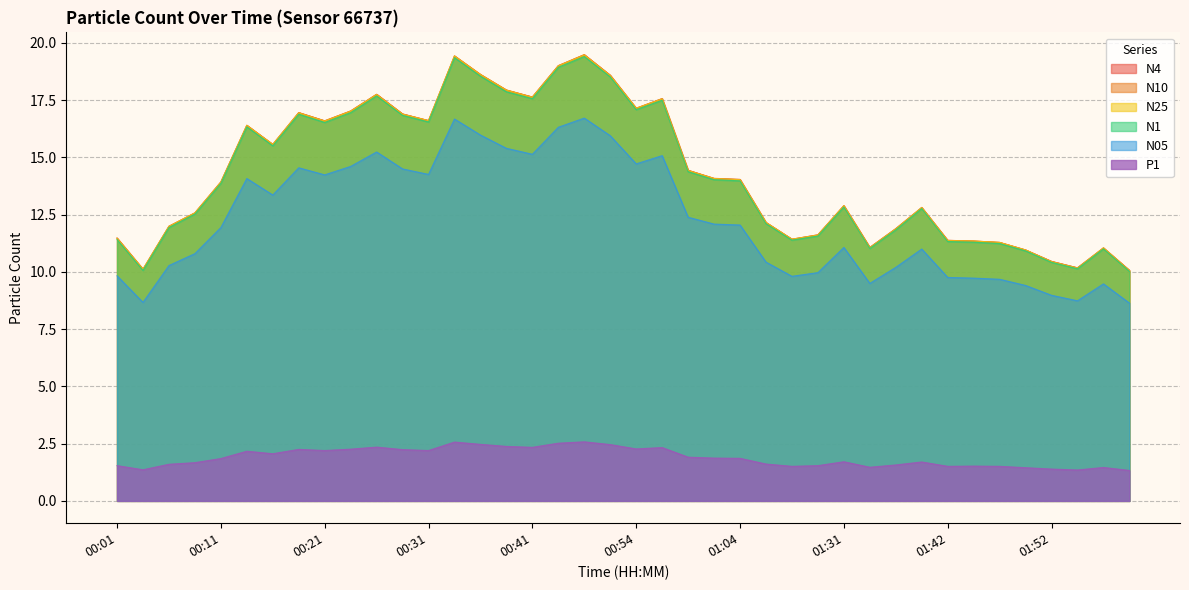

Reading right to left, what are all the values shown in this chart?

N4: 10.1	11.1	10.2	10.5	11.0	11.3	11.3	11.4	12.8	11.9	11.1	12.9	11.6	11.4	12.2	14.0	14.1	14.4	17.6	17.1	18.6	19.5	19.0	17.6	17.9	18.6	19.4	16.6	16.9	17.8	17.0	16.6	17.0	15.6	16.4	13.9	12.6	12.0	10.1	11.5
N10: 10.1	11.1	10.2	10.5	11.0	11.3	11.3	11.4	12.8	11.9	11.1	12.9	11.6	11.4	12.2	14.0	14.1	14.4	17.6	17.1	18.6	19.5	19.0	17.6	17.9	18.6	19.4	16.6	16.9	17.8	17.0	16.6	17.0	15.6	16.4	13.9	12.6	12.0	10.1	11.5
N25: 10.1	11.1	10.2	10.4	11.0	11.3	11.3	11.4	12.8	11.9	11.1	12.9	11.6	11.4	12.2	14.0	14.1	14.4	17.6	17.1	18.6	19.5	19.0	17.6	17.9	18.6	19.4	16.6	16.9	17.8	17.0	16.6	16.9	15.6	16.4	13.9	12.6	12.0	10.1	11.5
N1: 10.0	11.0	10.1	10.4	10.9	11.2	11.3	11.3	12.8	11.8	11.0	12.8	11.6	11.4	12.1	14.0	14.0	14.4	17.5	17.1	18.5	19.4	18.9	17.6	17.9	18.6	19.4	16.6	16.8	17.7	17.0	16.5	16.9	15.5	16.3	13.9	12.5	11.9	10.1	11.4
N05: 8.6	9.5	8.7	9.0	9.4	9.7	9.7	9.8	11.0	10.2	9.5	11.1	10.0	9.8	10.4	12.1	12.1	12.4	15.1	14.7	15.9	16.7	16.3	15.1	15.4	16.0	16.7	14.3	14.5	15.2	14.6	14.2	14.6	13.4	14.1	11.9	10.8	10.3	8.7	9.8
P1: 1.3	1.5	1.4	1.4	1.4	1.5	1.5	1.5	1.7	1.6	1.5	1.7	1.5	1.5	1.6	1.9	1.9	1.9	2.3	2.3	2.5	2.6	2.5	2.3	2.4	2.5	2.6	2.2	2.2	2.4	2.3	2.2	2.2	2.1	2.2	1.9	1.7	1.6	1.4	1.5